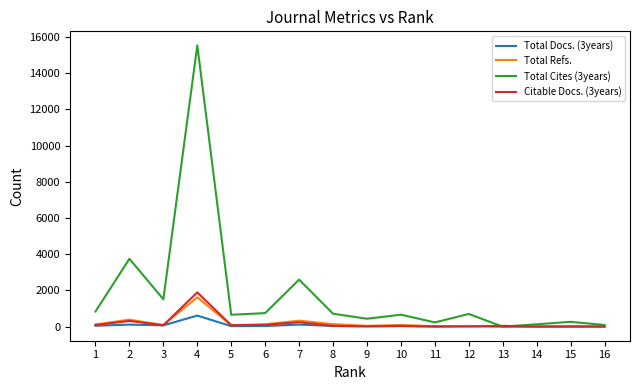

At which category is the sum across all series the highest?

4